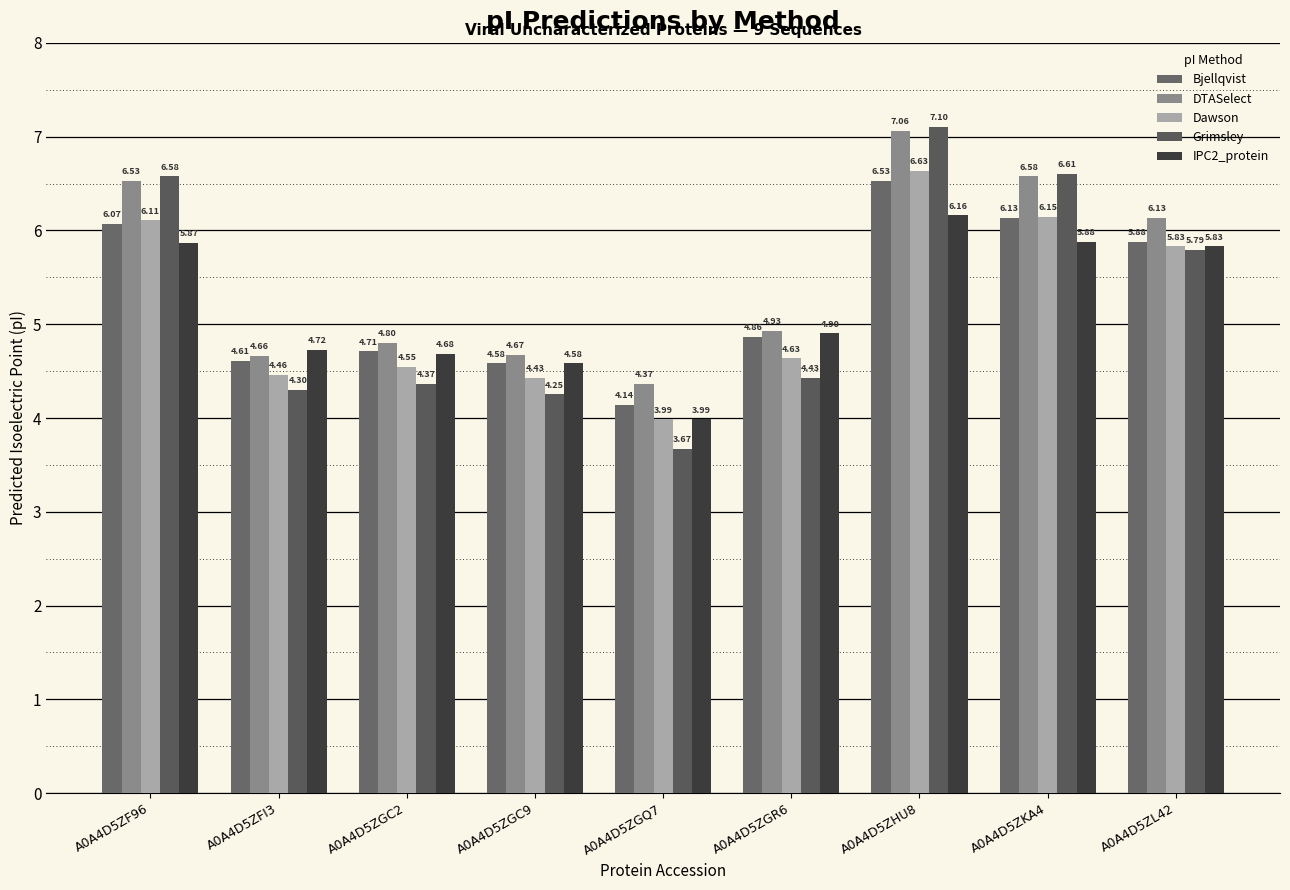

Rank the series at A0A4D5ZGR6 from lowest to highest value.

Grimsley, Dawson, Bjellqvist, IPC2_protein, DTASelect